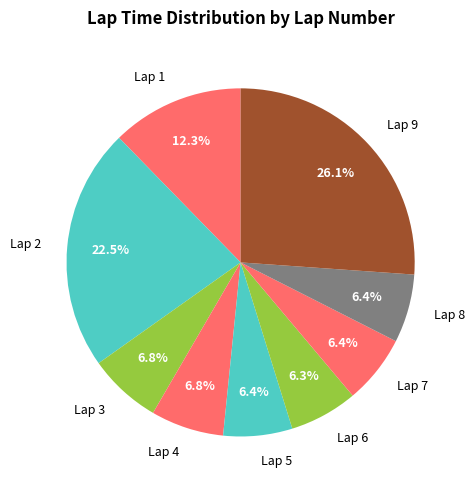

How many slices are in this pie chart?

9